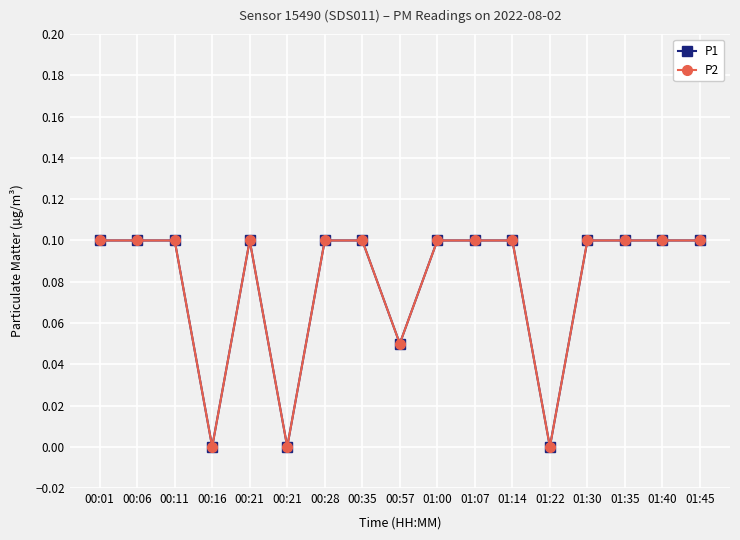

The P1 series shows 0.1 at 00:28. True or false?

True